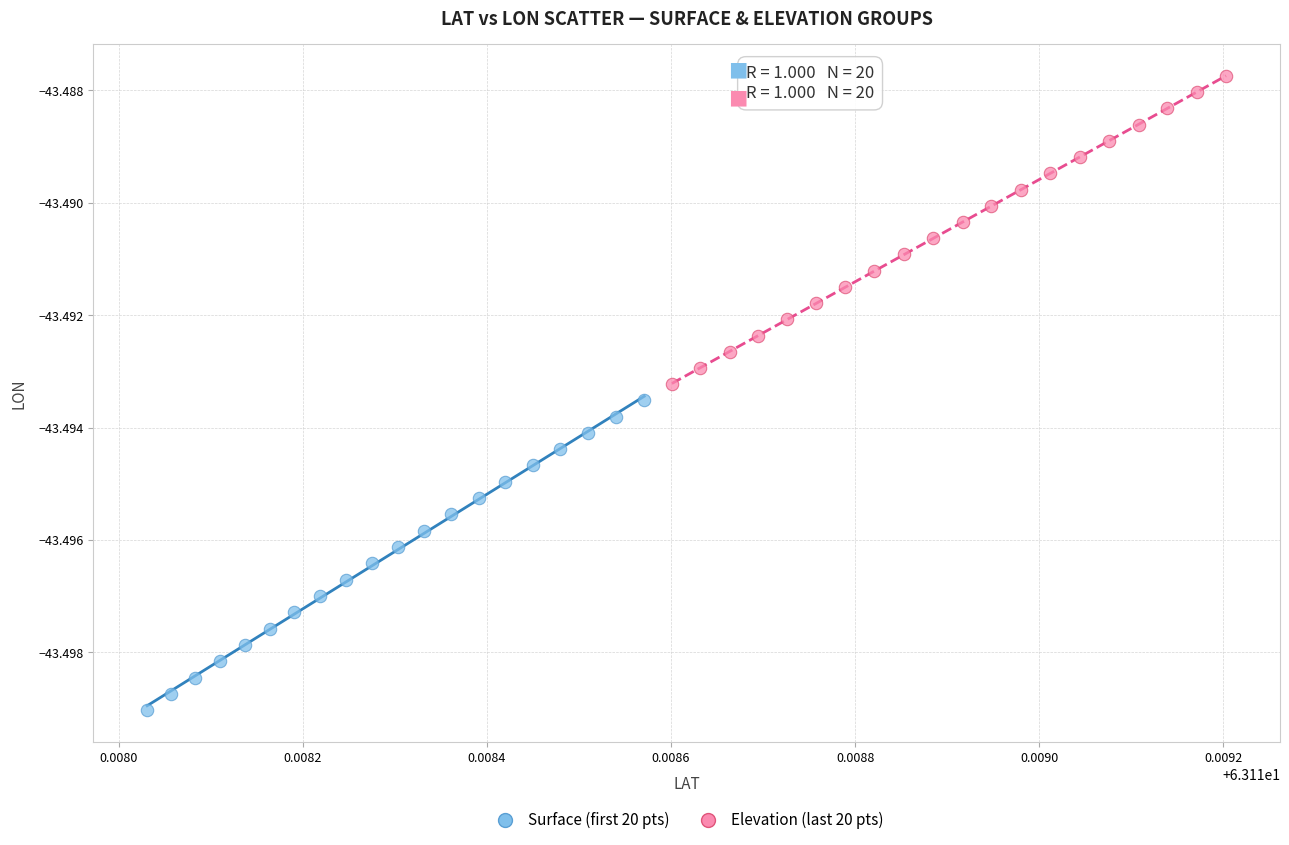

Which series reaches the maximum Y coordinate?

Elevation (last 20 pts)